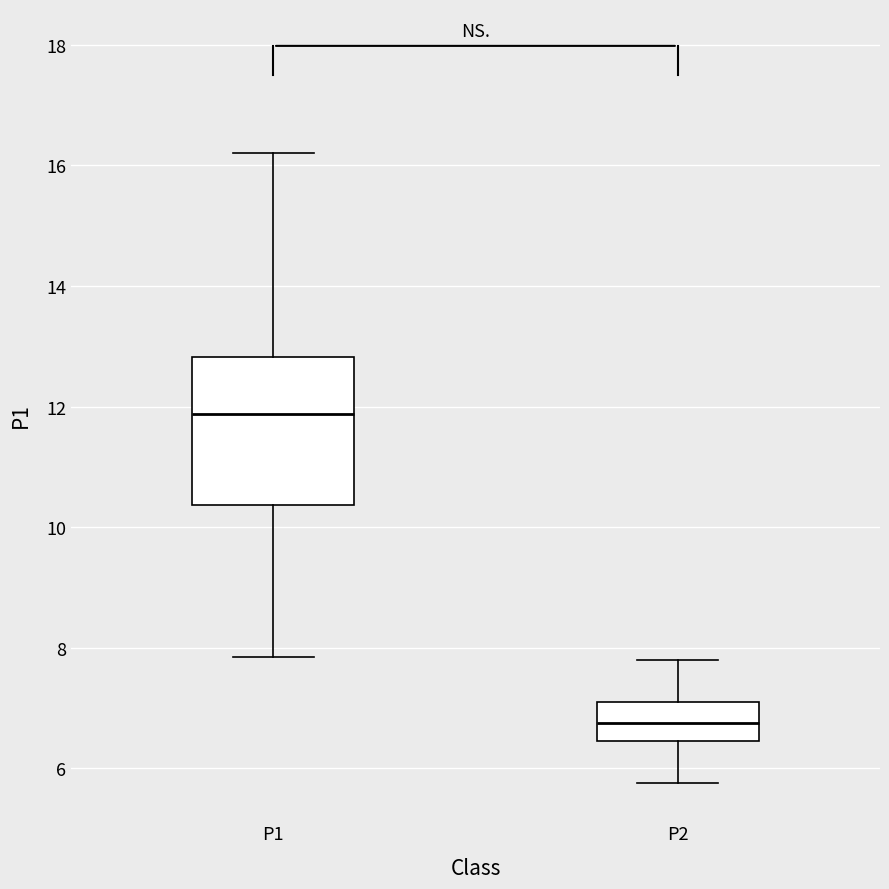

Where is the upper edge of the box for P2 on the y-axis? The values are not printed on the chart, so give them approximately, as read against the axis.

7.2